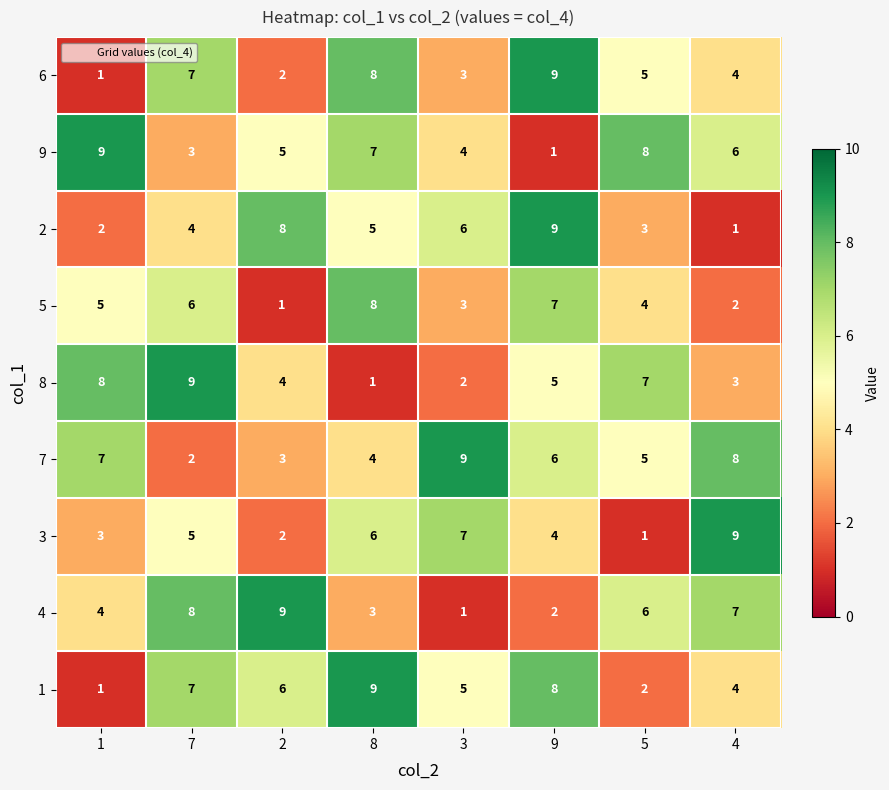

Which category has the highest value in the 7 series?

3